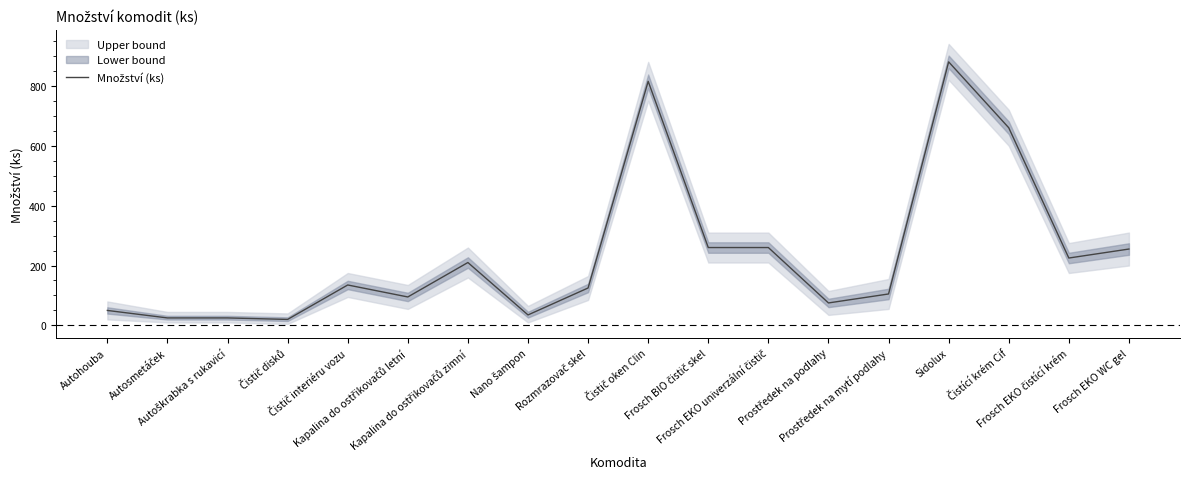

How many lines are shown in the chart?

1